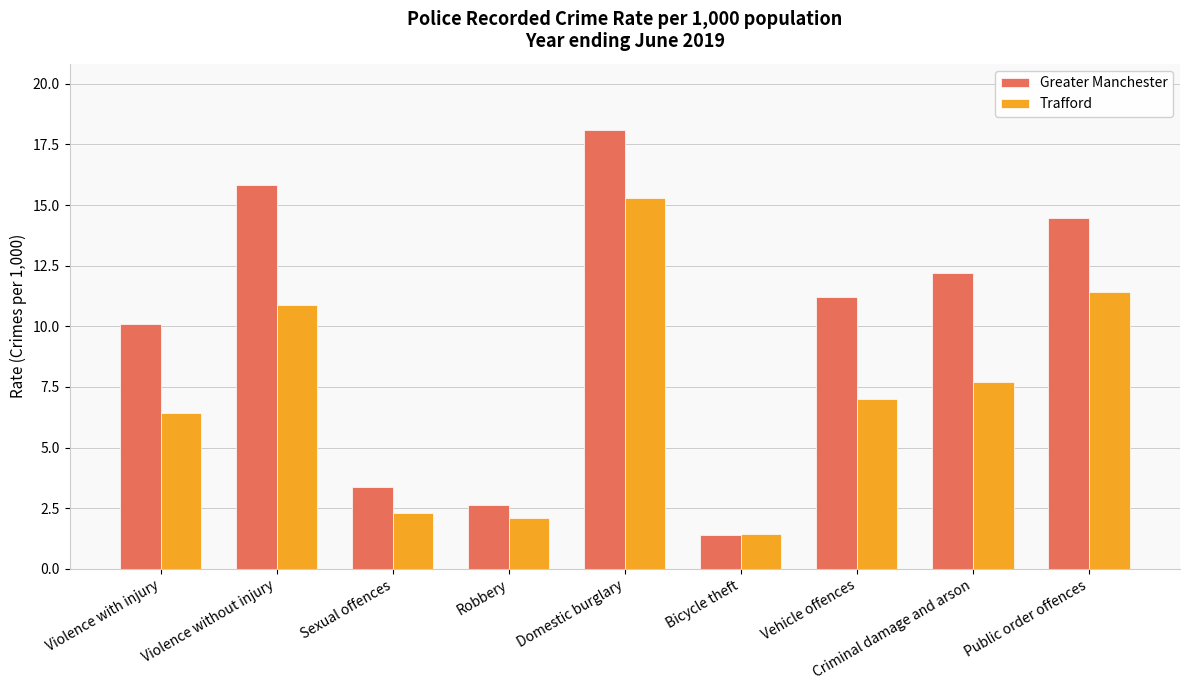

What is the sum of all Trafford values?

64.5